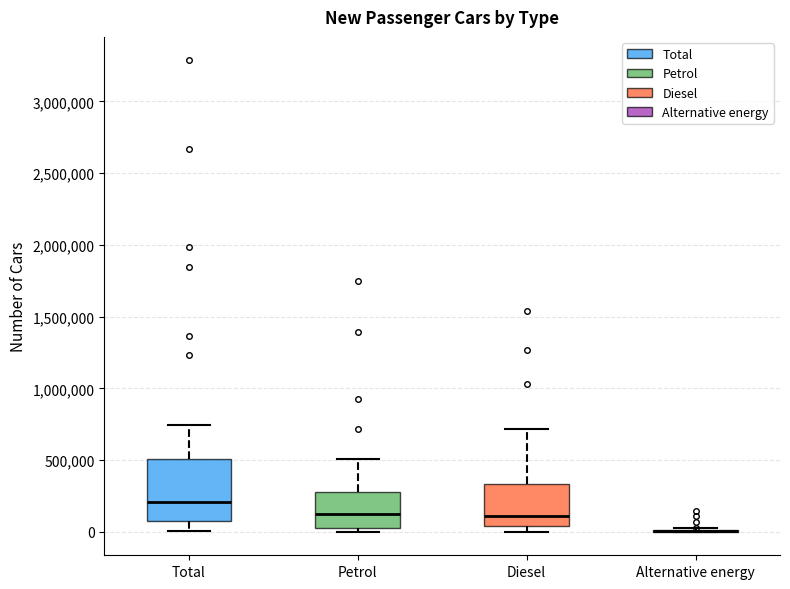

Reading left to right, transcribe this box plot: for each box, give where its median line is, the range the box spans, and where its two whiskers end, as read against the y-axis. The values are not printed on the chart, so give them approximately, as read against the axis.

Total: median 200000, box 50000 to 500000, whiskers 0 to 750000
Petrol: median 100000, box 50000 to 300000, whiskers 0 to 500000
Diesel: median 100000, box 50000 to 350000, whiskers 0 to 700000
Alternative energy: box collapsed to a line at 0, whiskers 0 to 0